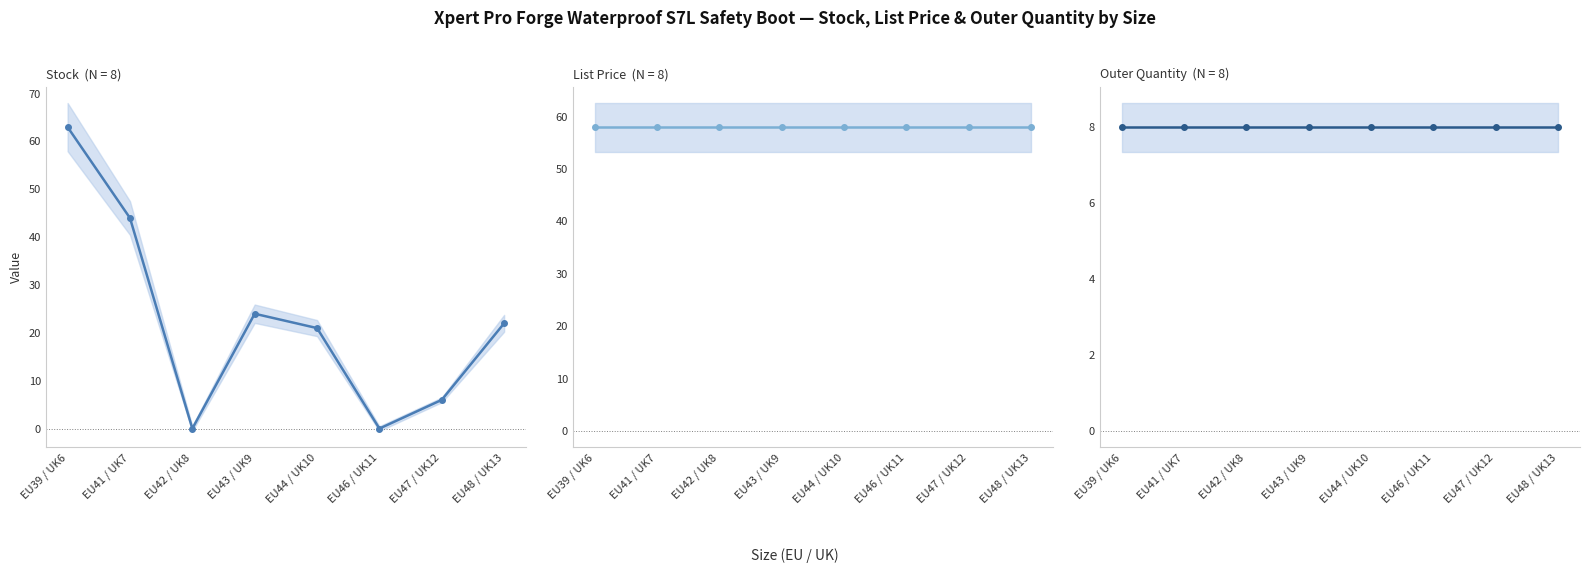

At which label is Outer Quantity closest to 8?

EU39 / UK6